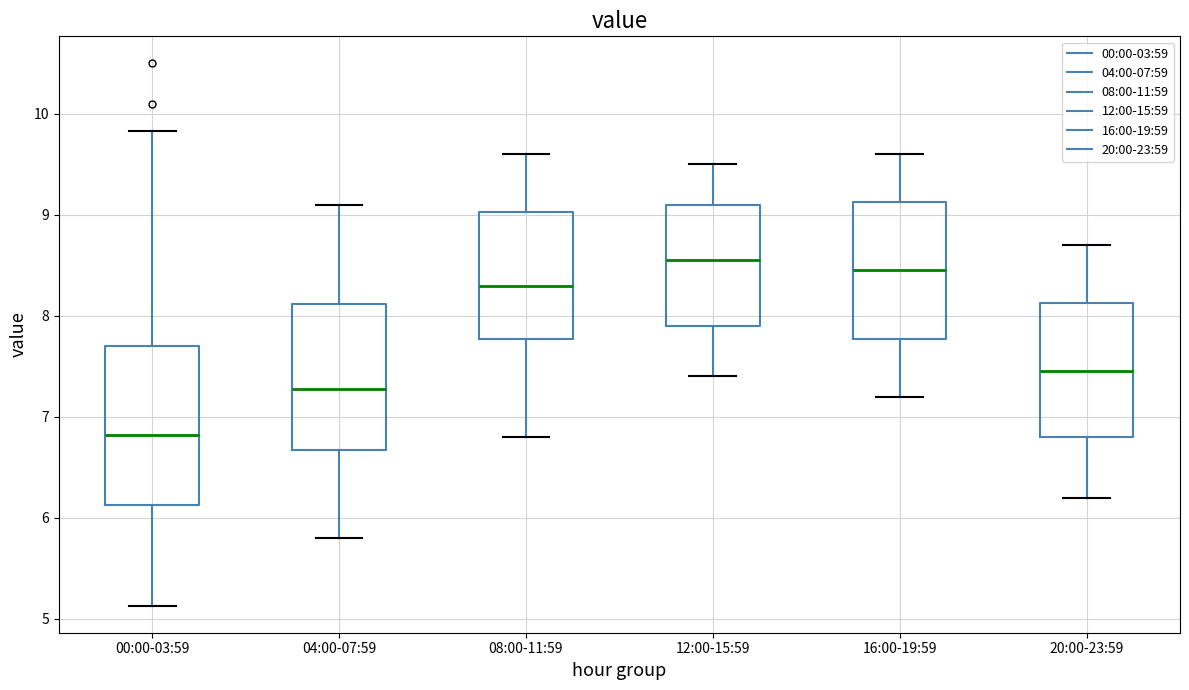

Where does the lower whisker of the box for 12:00-15:59 end on the y-axis? The values are not printed on the chart, so give them approximately, as read against the axis.

7.4